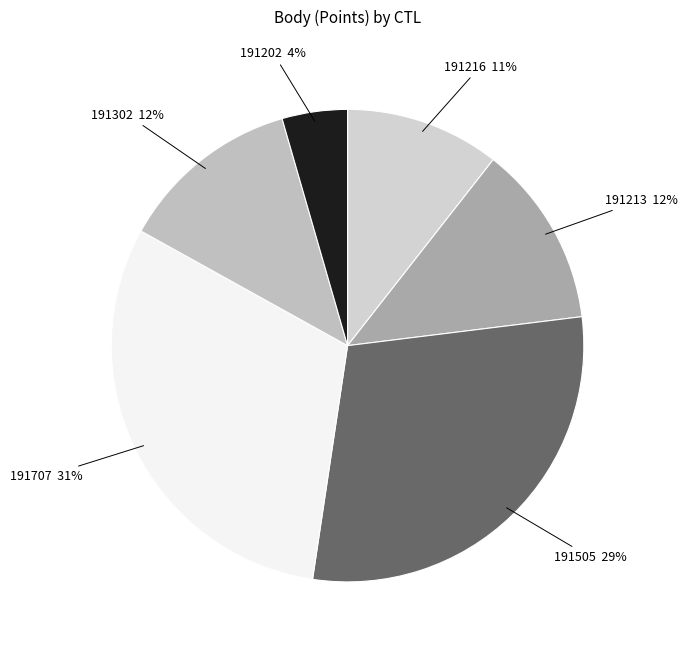

Is there any slice that represents more than half of the pie?

No